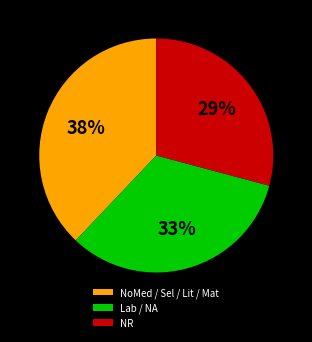

What is the largest slice in the pie chart?

NoMed / Sel / Lit / Mat